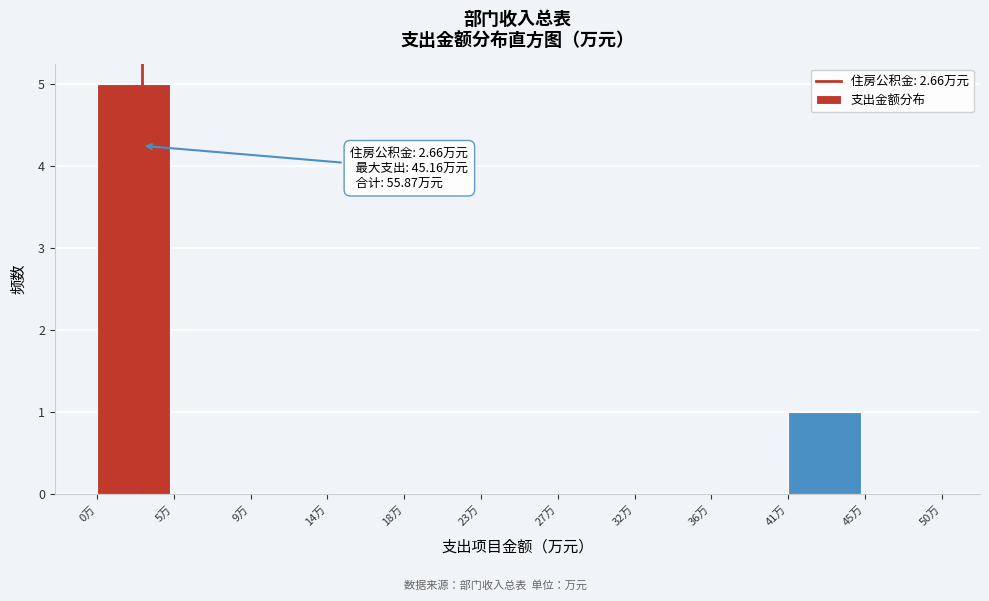

Over which range of the x-axis is the bar tallest?

0.0 to 4.5